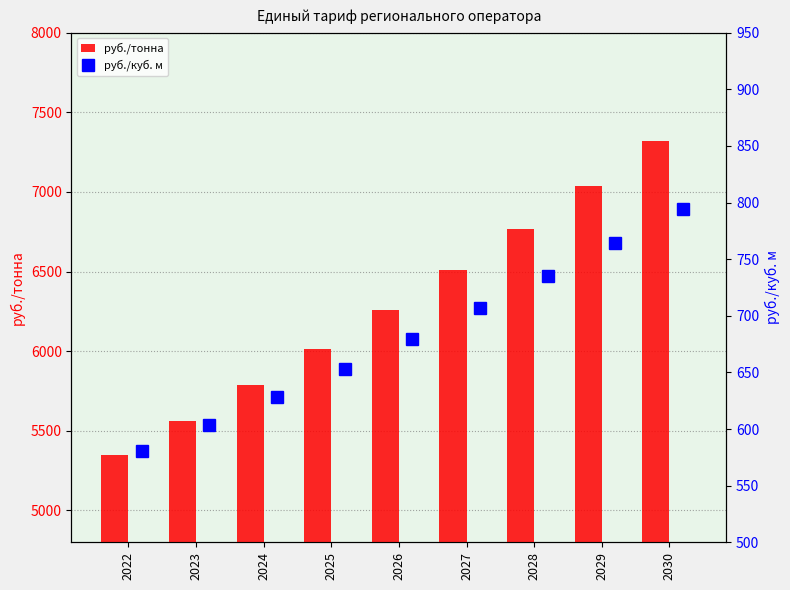

The руб./тонна series shows 5562.7 at 2023. True or false?

True